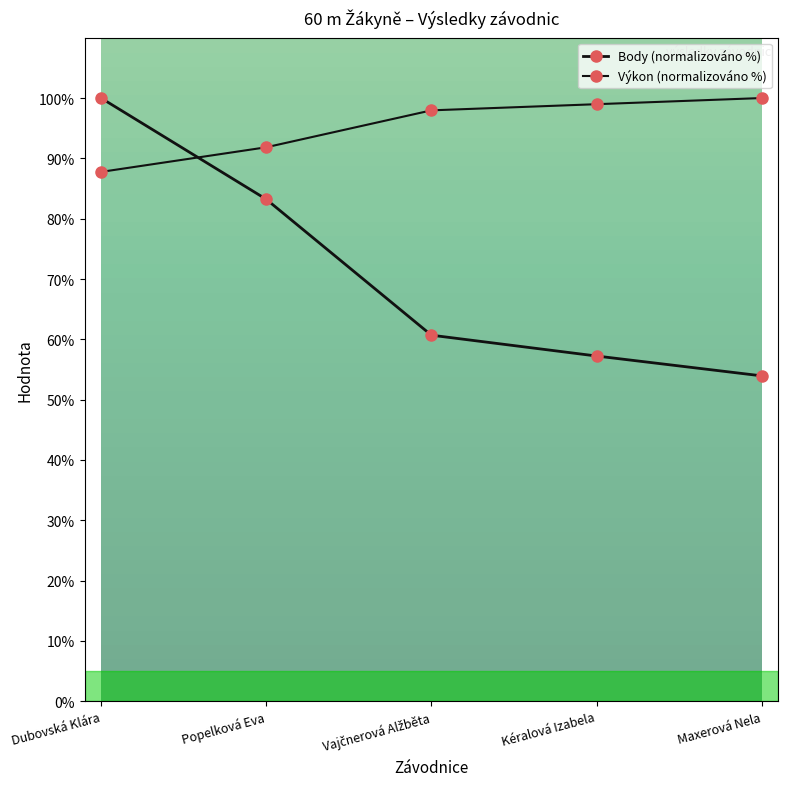

Reading left to right, list all the values displayed in this chart.

Body (normalizováno %): Dubovská Klára=100.0	Popelková Eva=83.2	Vajčnerová Alžběta=60.7	Kéralová Izabela=57.2	Maxerová Nela=53.9
Výkon (normalizováno %): Dubovská Klára=87.8	Popelková Eva=91.8	Vajčnerová Alžběta=98.0	Kéralová Izabela=99.0	Maxerová Nela=100.0